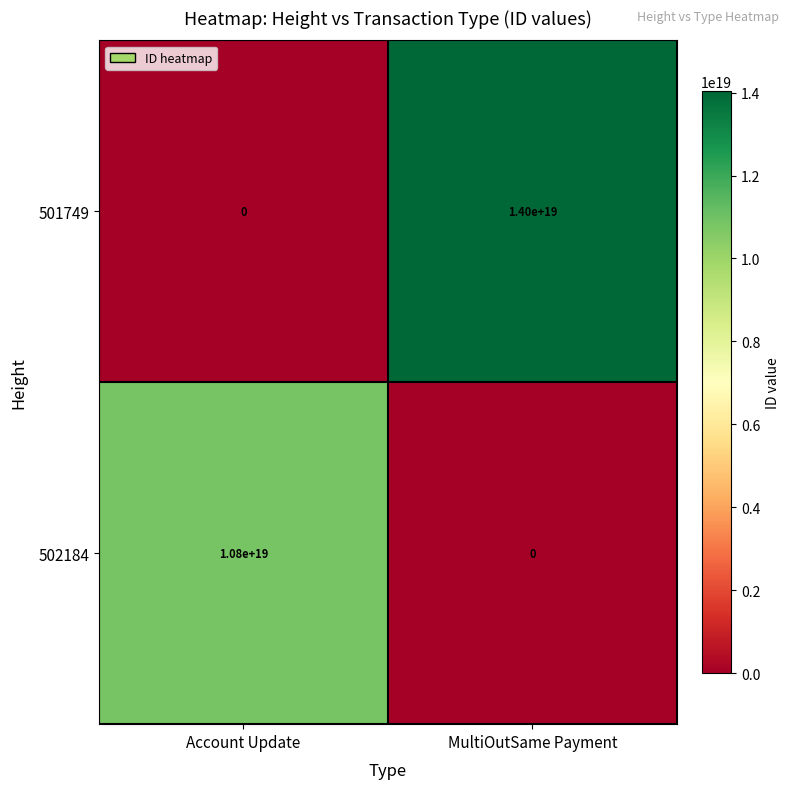

Which label corresponds to the largest value in the chart?

MultiOutSame Payment